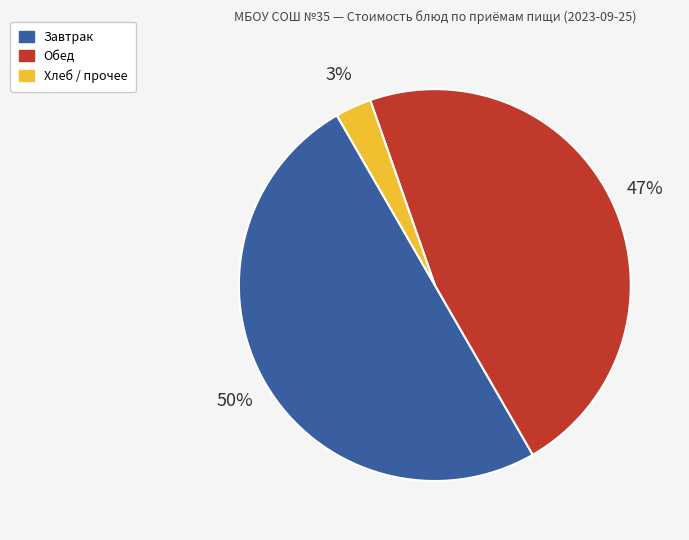

To the nearest percent, what is the difference between the largest and smallest slice percentages?

47%